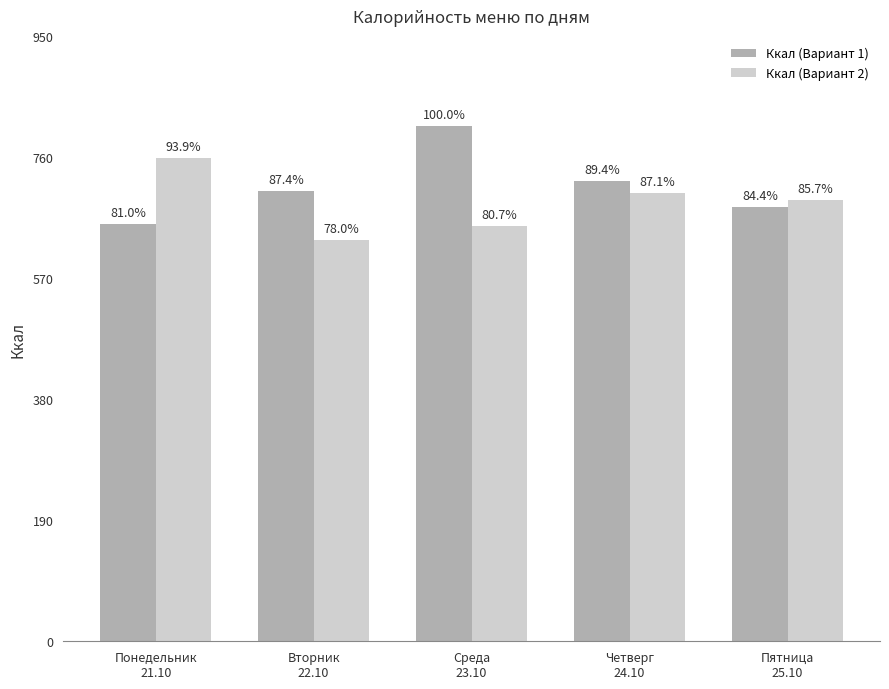

What is the label of the 2nd bar from the left?

Вторник
22.10